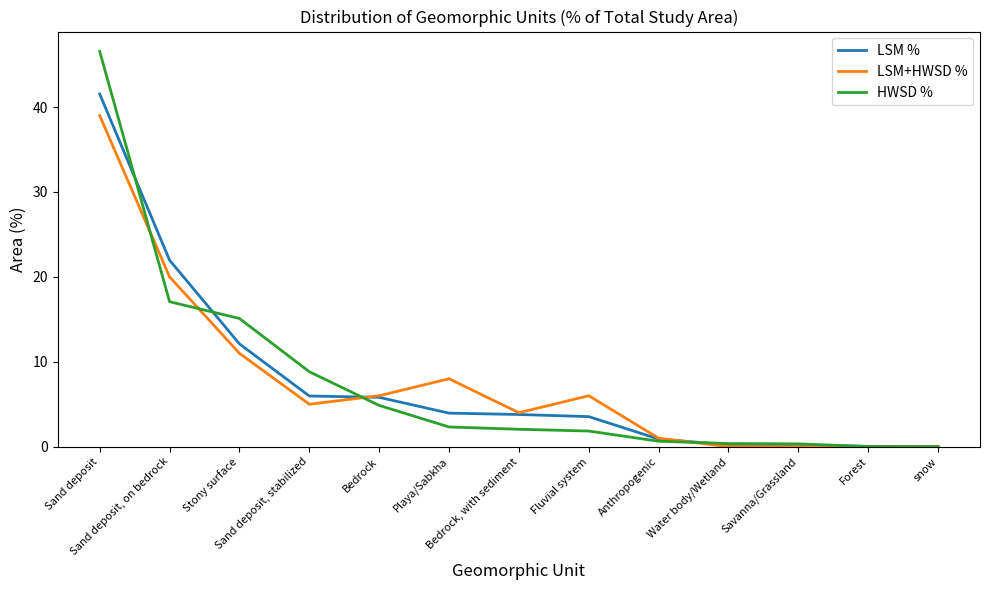

The value of LSM+HWSD % at Water body/Wetland is -25.1. True or false?

False